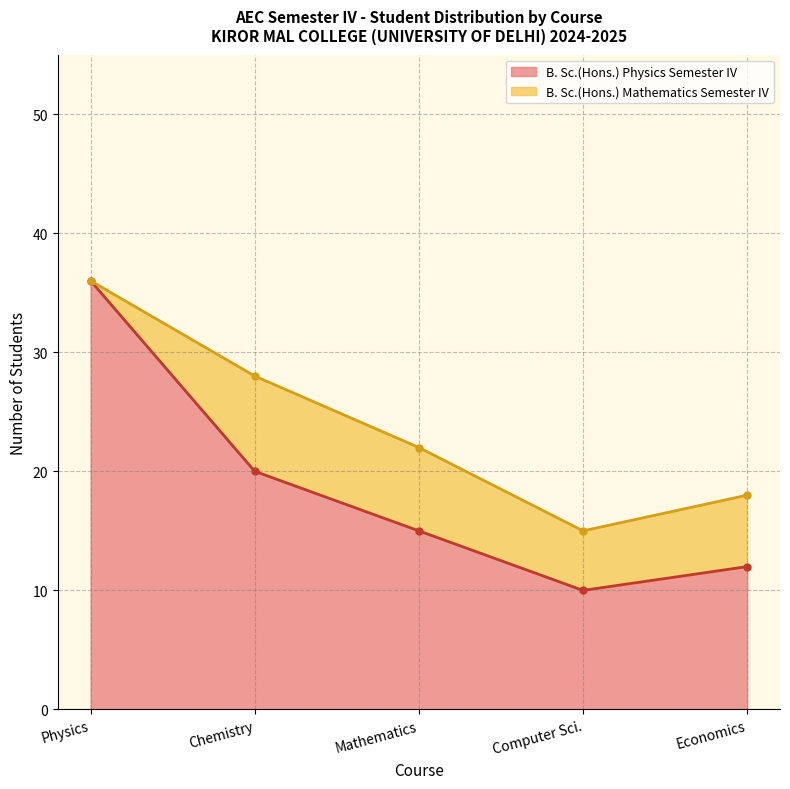

Which has a higher value, 14 or 9?

14